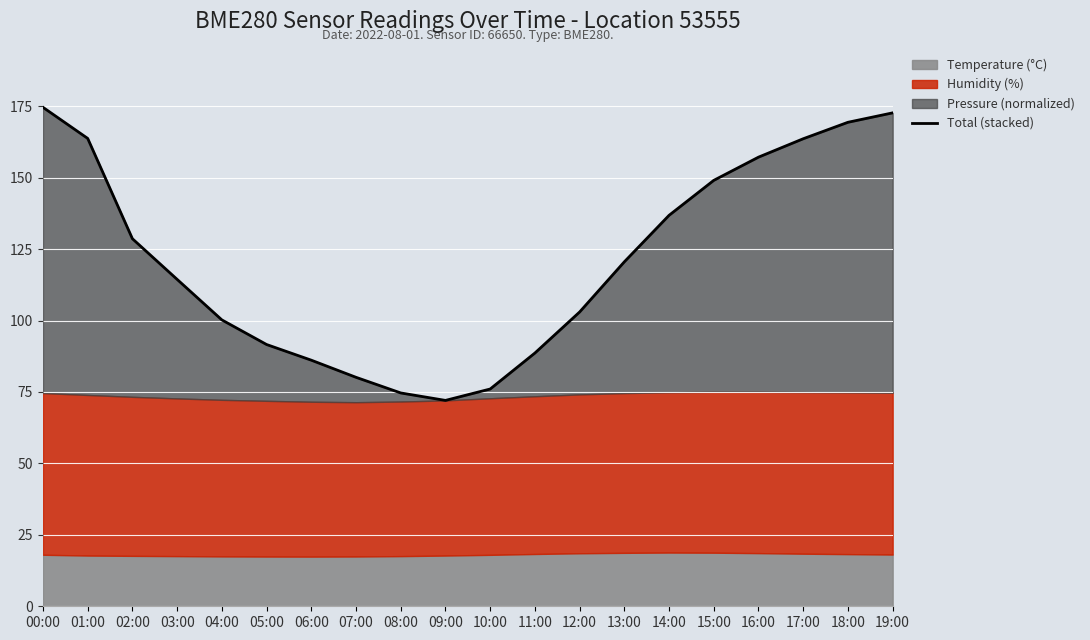

What position from the left is 07:00?

8